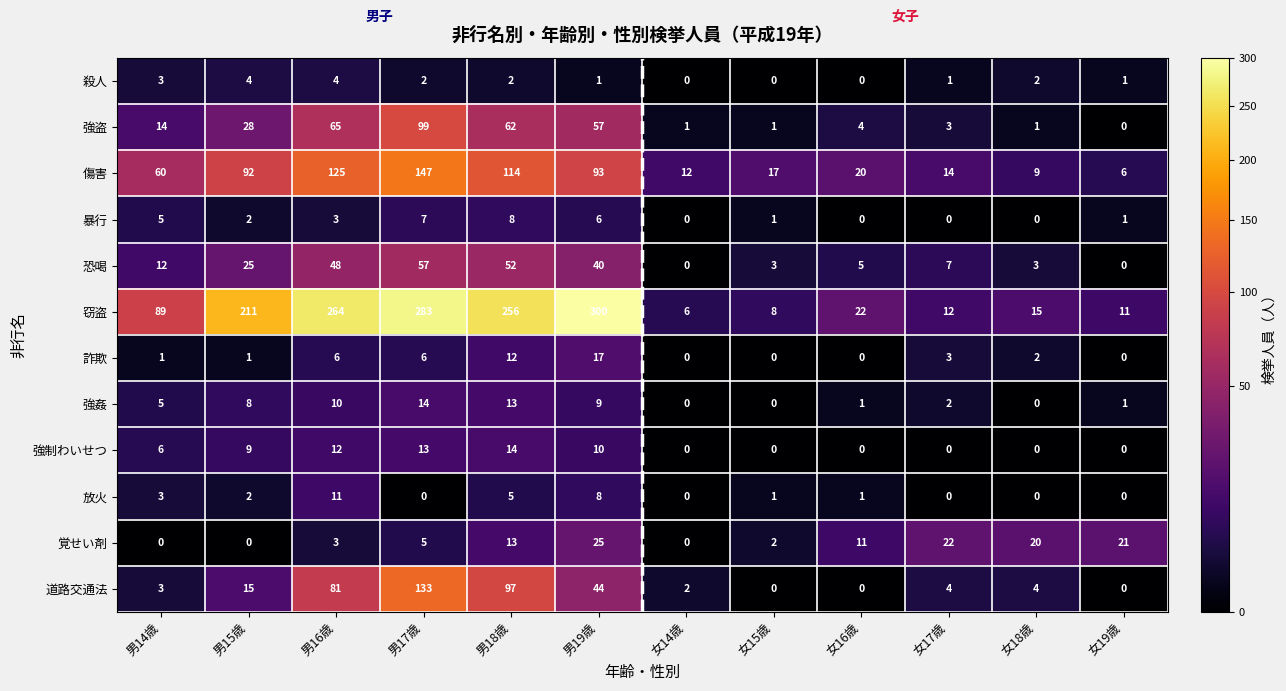

The value of 暴行 at 男15歳 is 2. True or false?

True